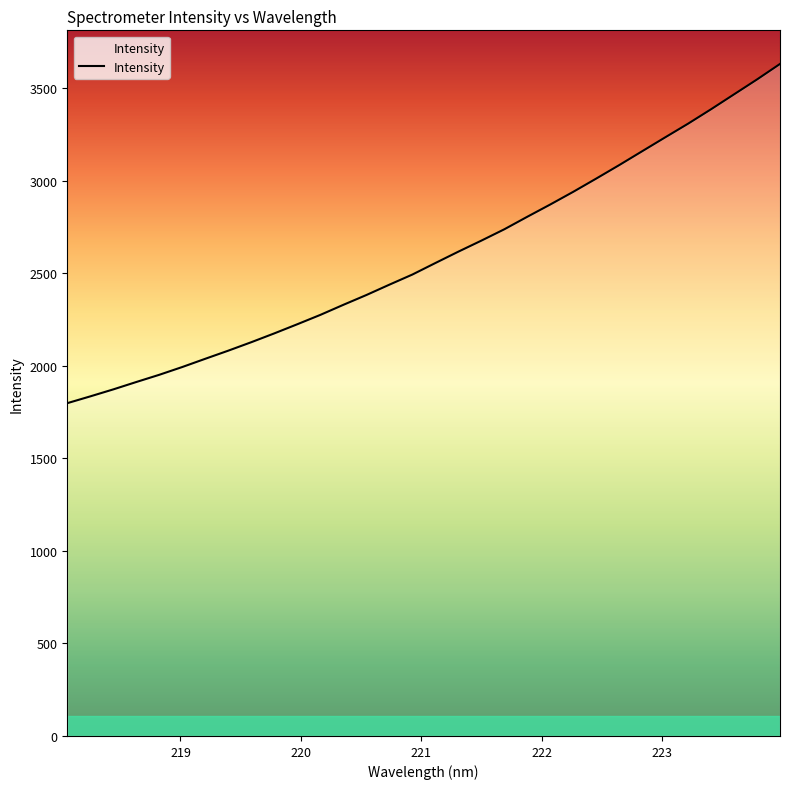

What is the minimum value shown in the chart?

1797.8